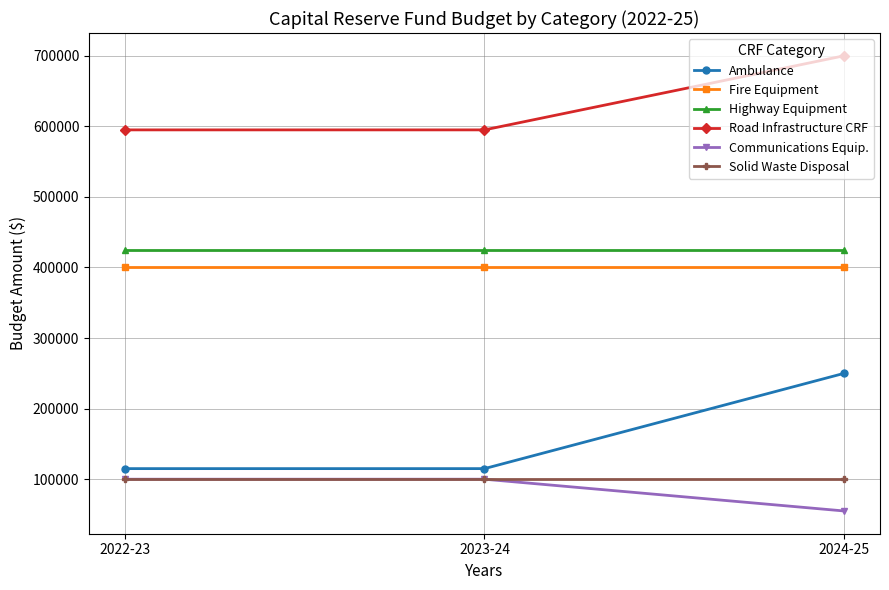

What is the difference between the maximum and minimum values in the Ambulance series?

135000